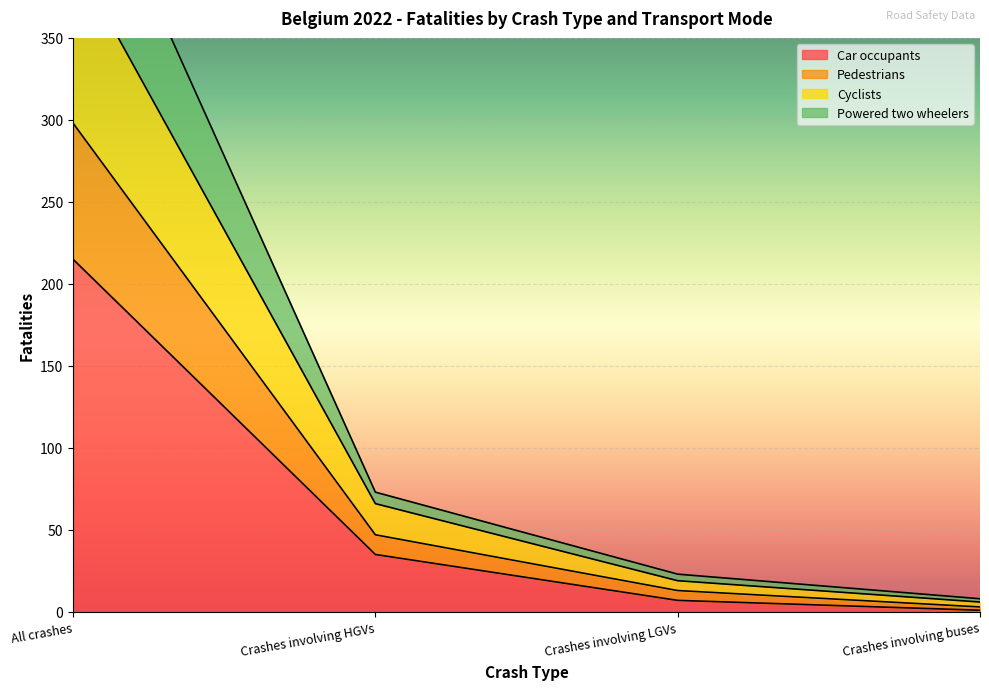

What is the highest value of the Car occupants series?

215